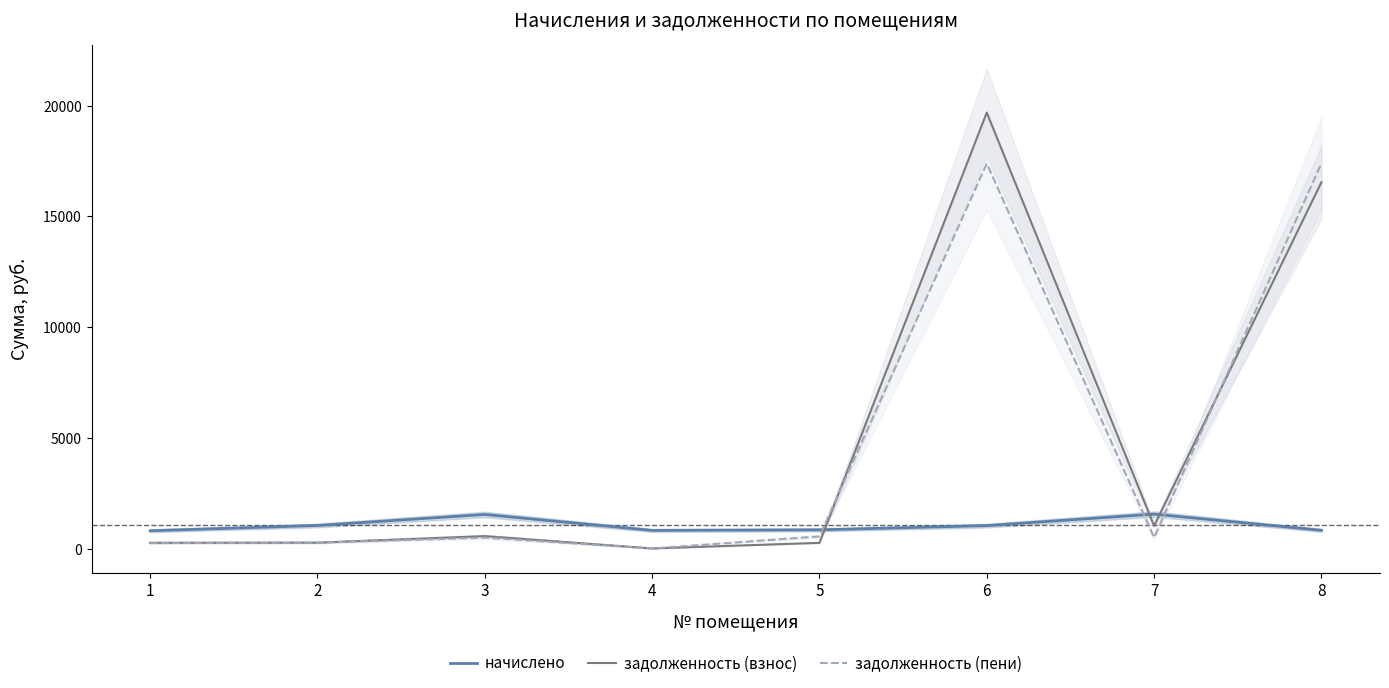

Is it true that задолженность (взнос) equals 35089.1 at 6?

False